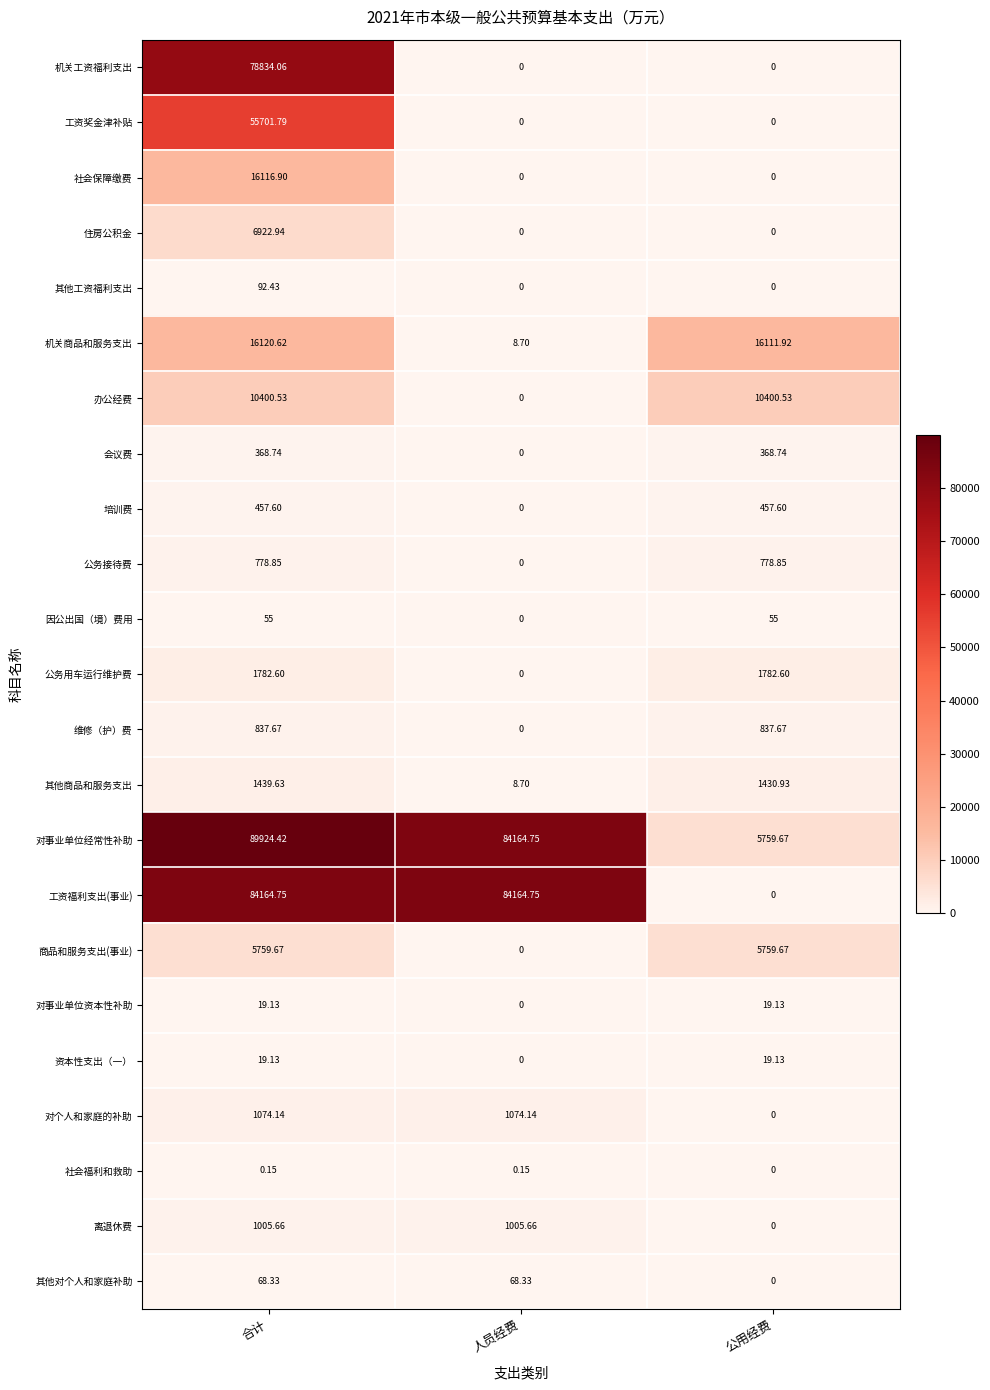

Which label corresponds to the largest value in the chart?

合计